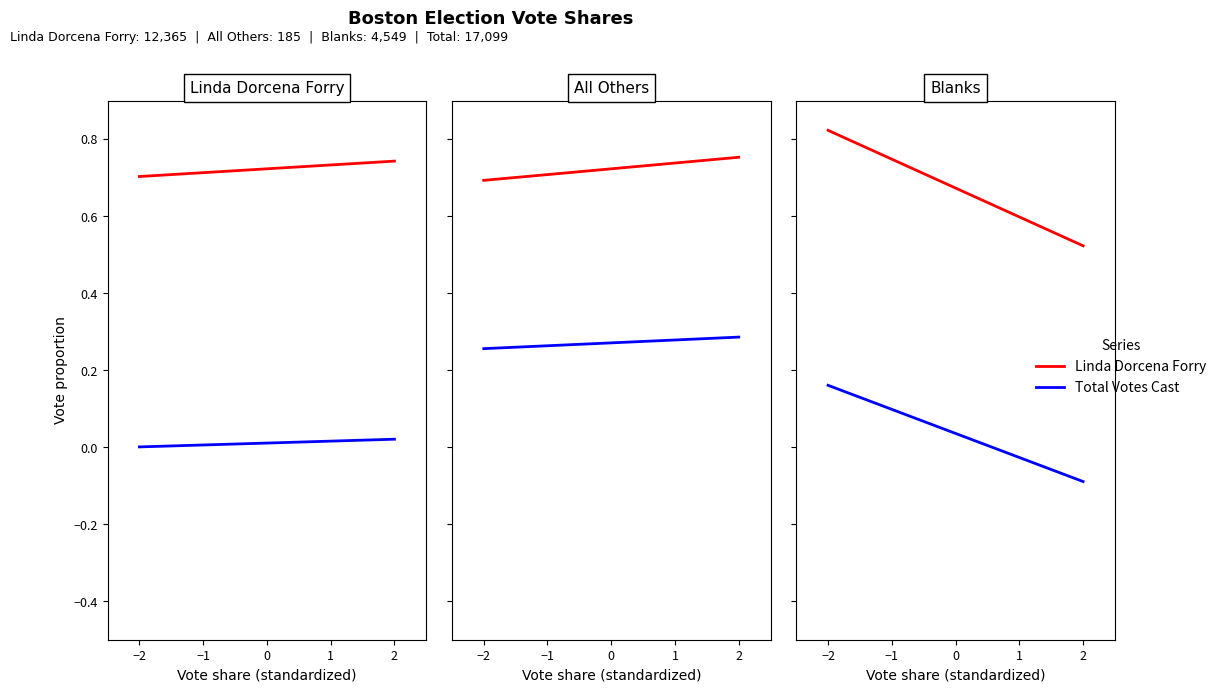

Is the value of Blanks at 2 greater than the value of Total Votes Cast at 2?

Yes